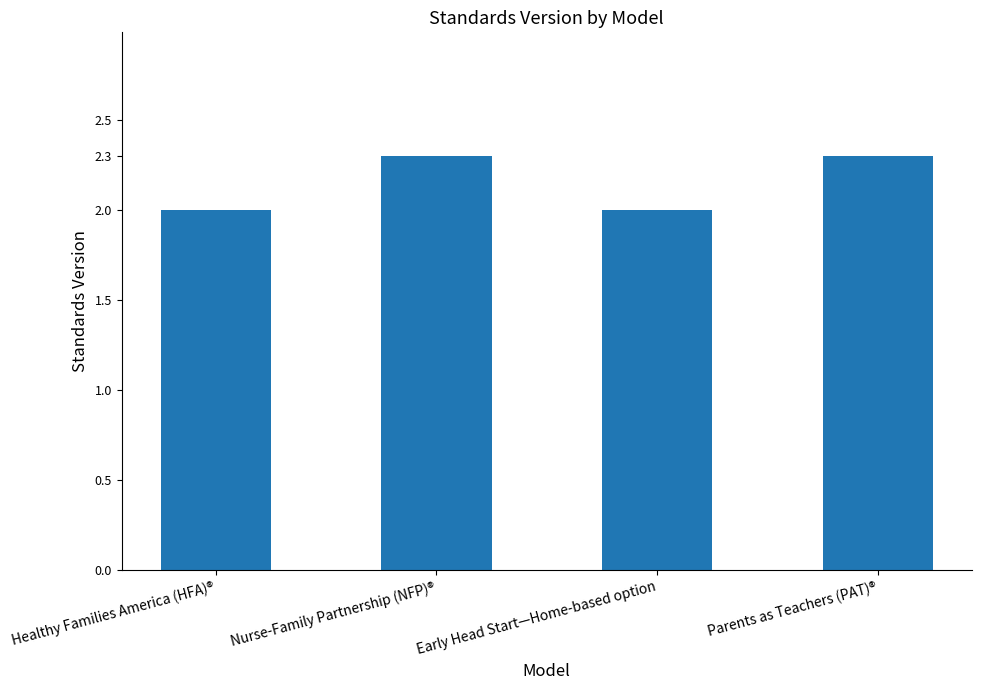

What is the ratio of the value at Parents as Teachers (PAT)® to the value at Nurse-Family Partnership (NFP)®?

1.0